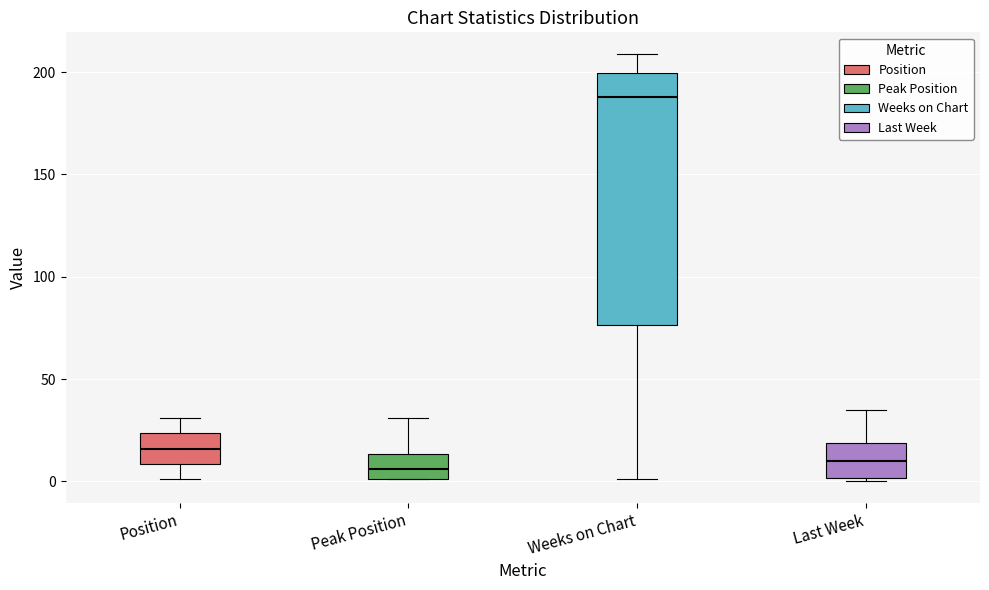

Where is the upper edge of the box for Peak Position on the y-axis? The values are not printed on the chart, so give them approximately, as read against the axis.

15